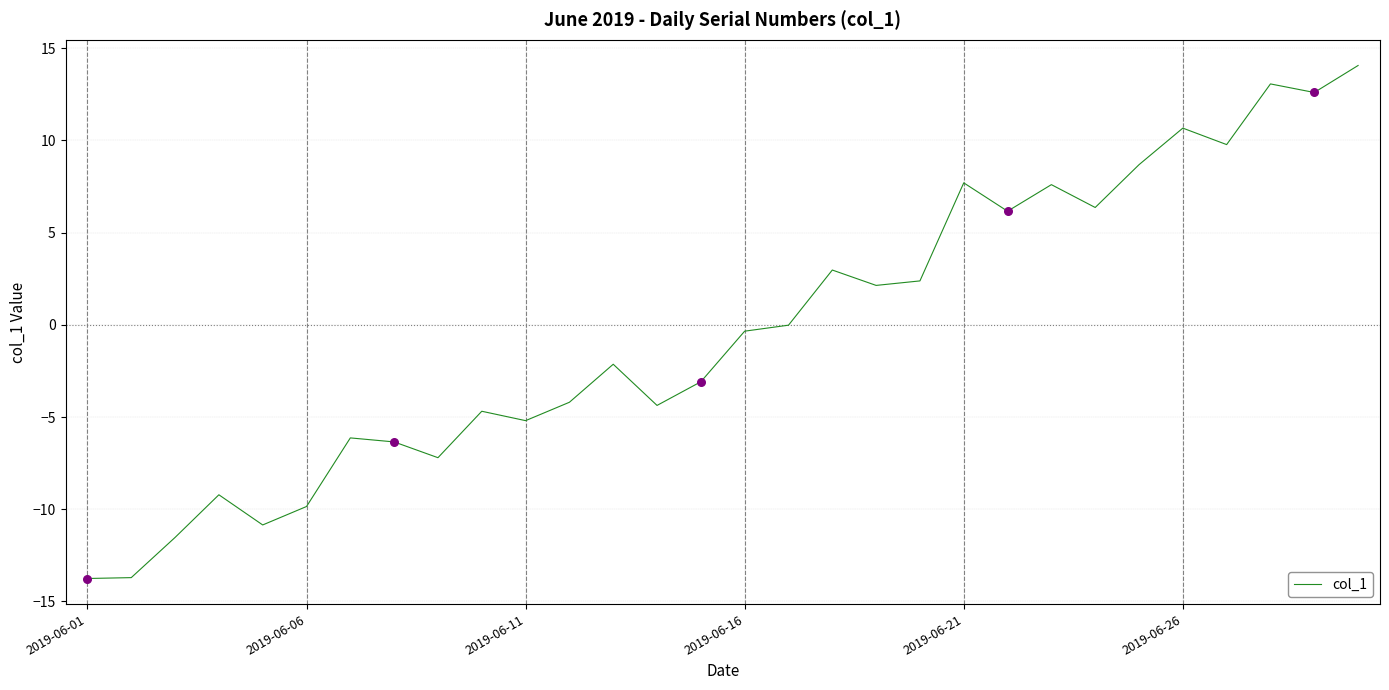

What is the greatest value displayed?

14.1